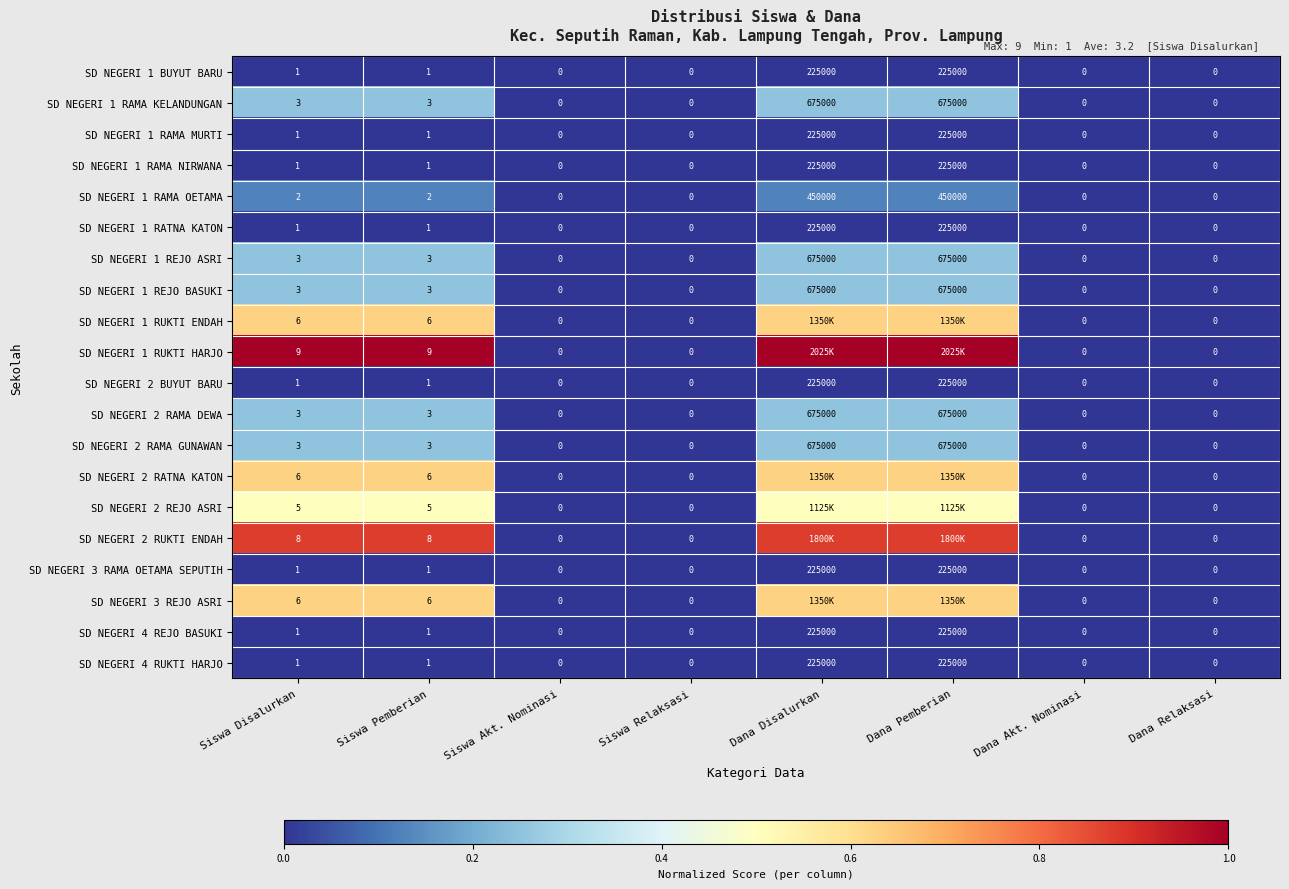

Is the value of SD NEGERI 2 REJO ASRI at Siswa Disalurkan greater than the value of SD NEGERI 1 RAMA OETAMA at Siswa Relaksasi?

Yes